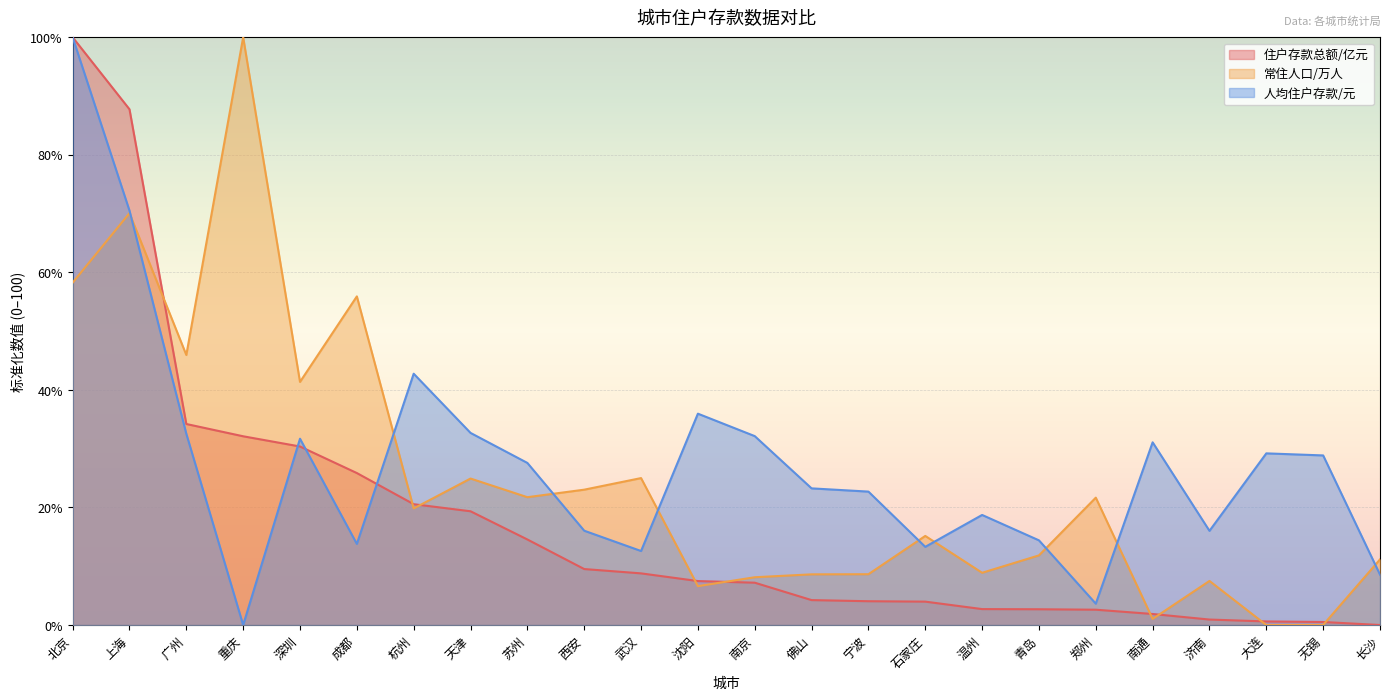

How many lines are shown in the chart?

3